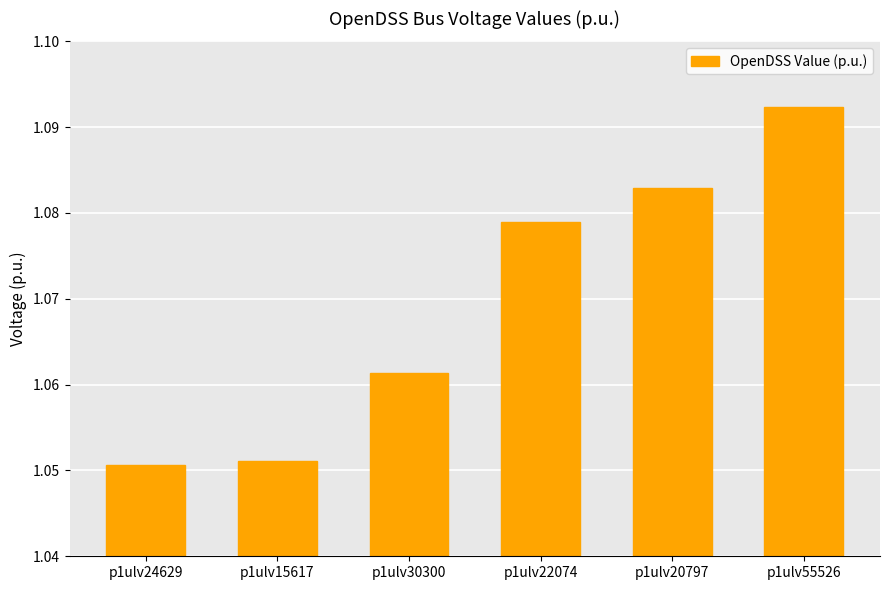

What is the label of the 5th bar from the left?

p1ulv20797